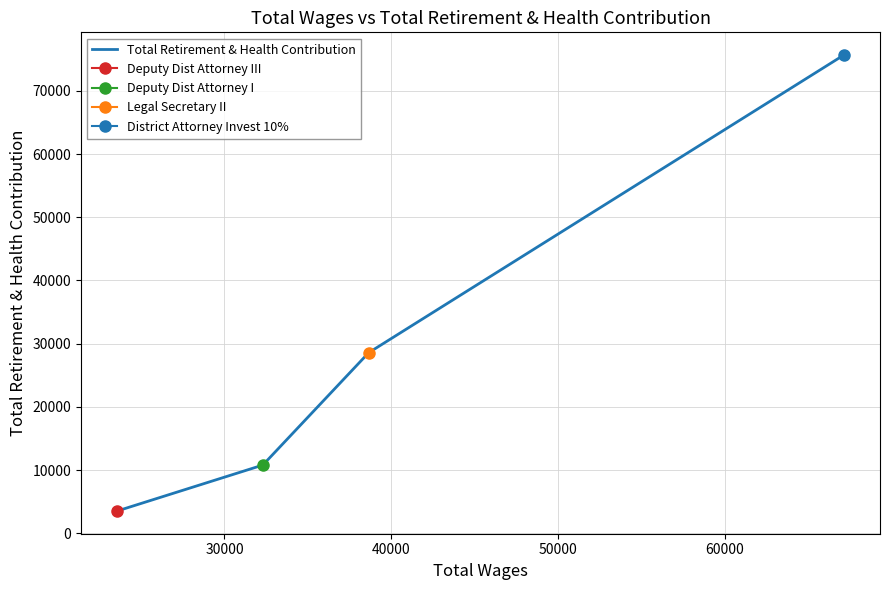

What is the lowest value of the Total Retirement & Health Contribution series?

3534